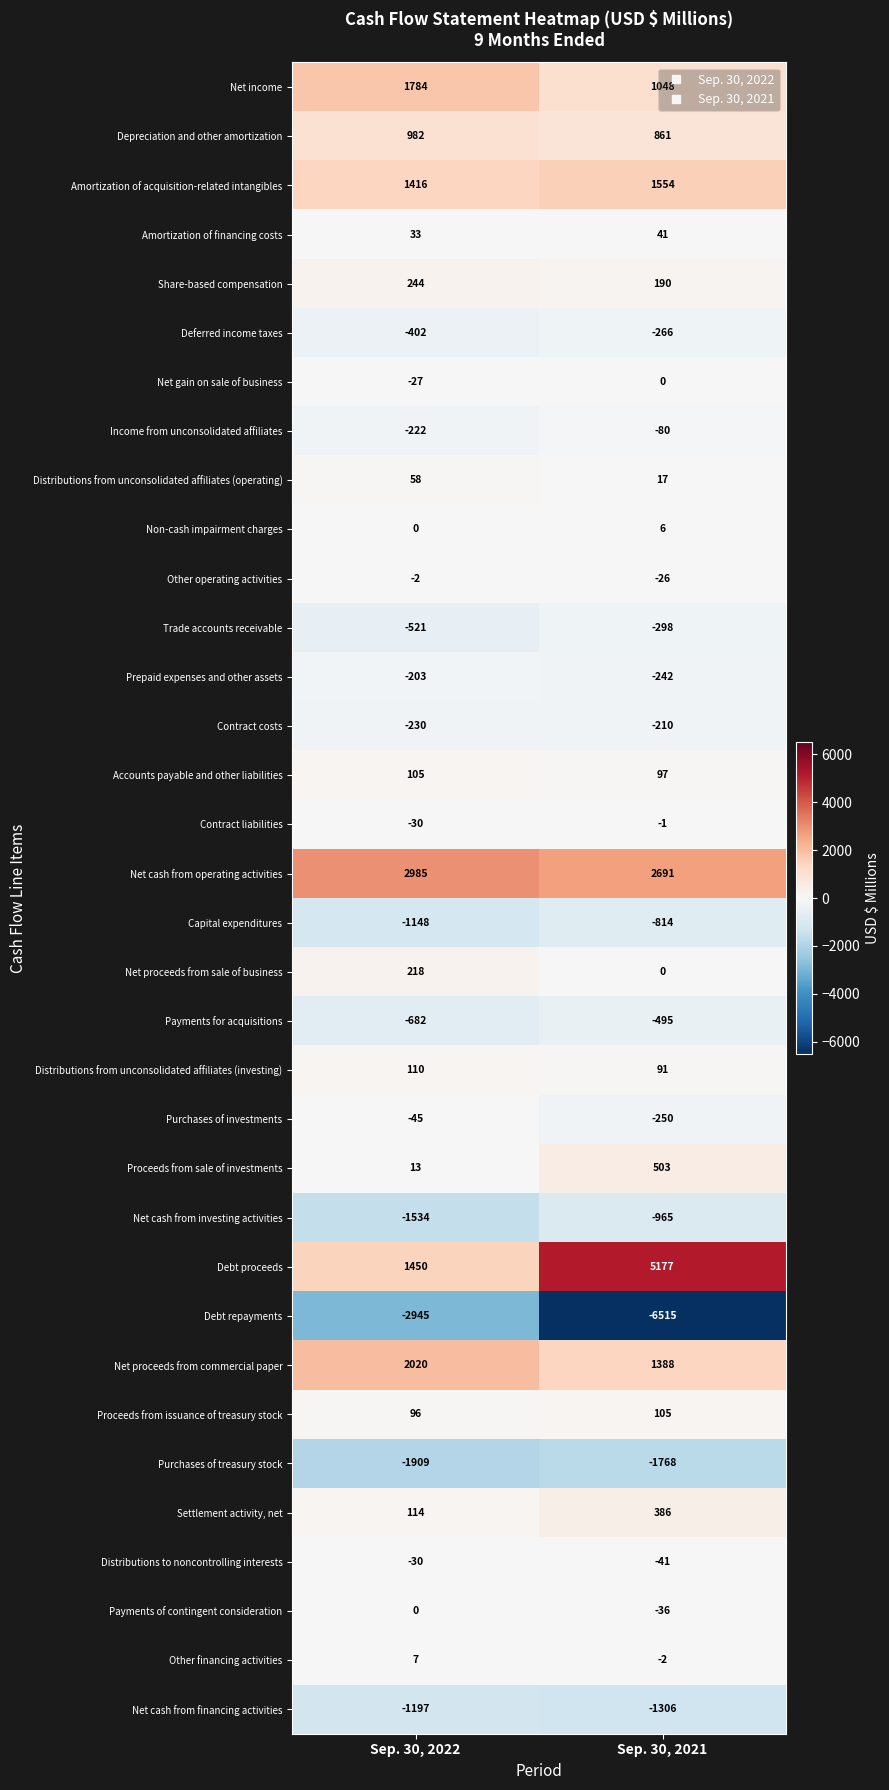

What is the total value across all series at Sep. 30, 2021?

840